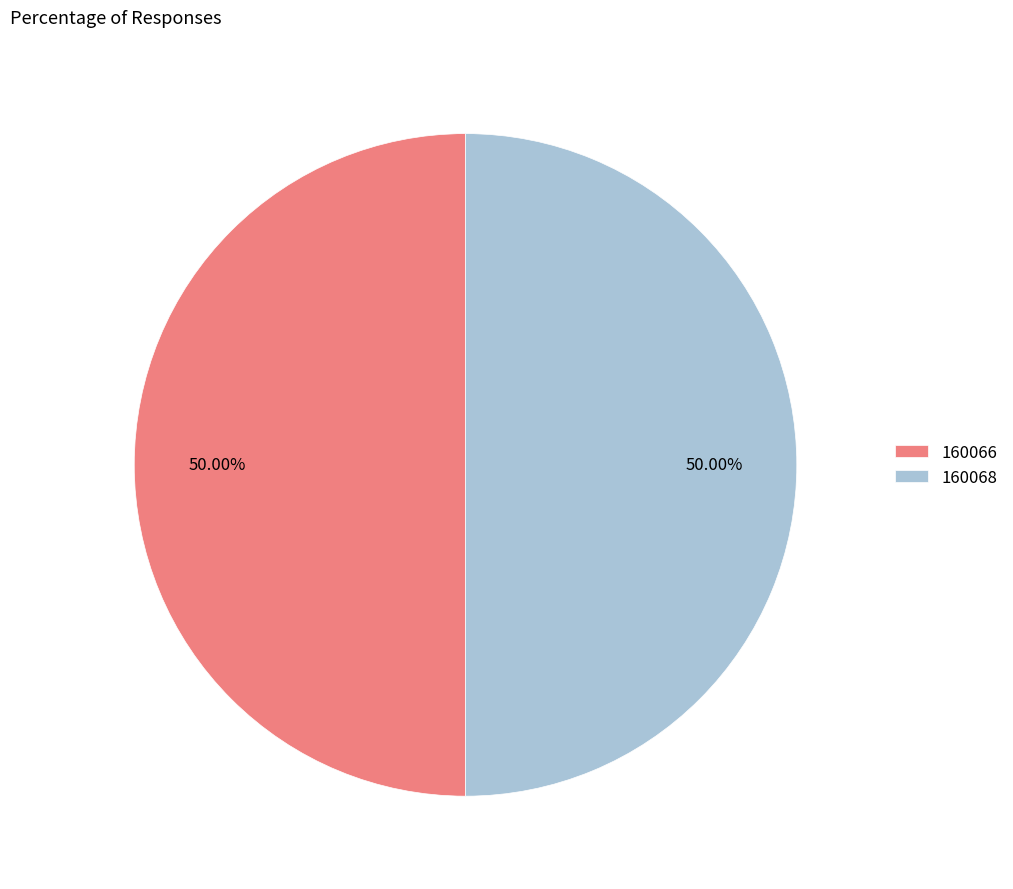

Do 160066 and 160068 together represent more than half of the pie?

Yes